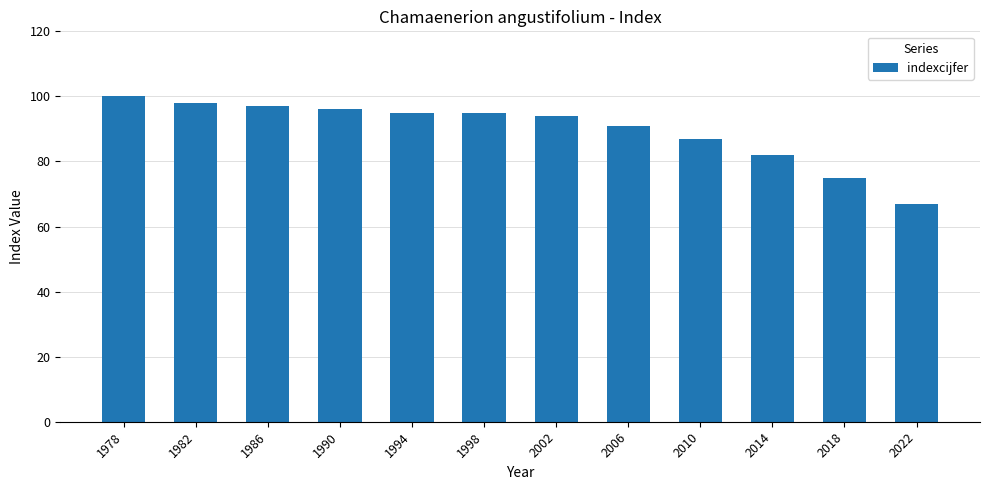

What is the smallest value displayed?

67